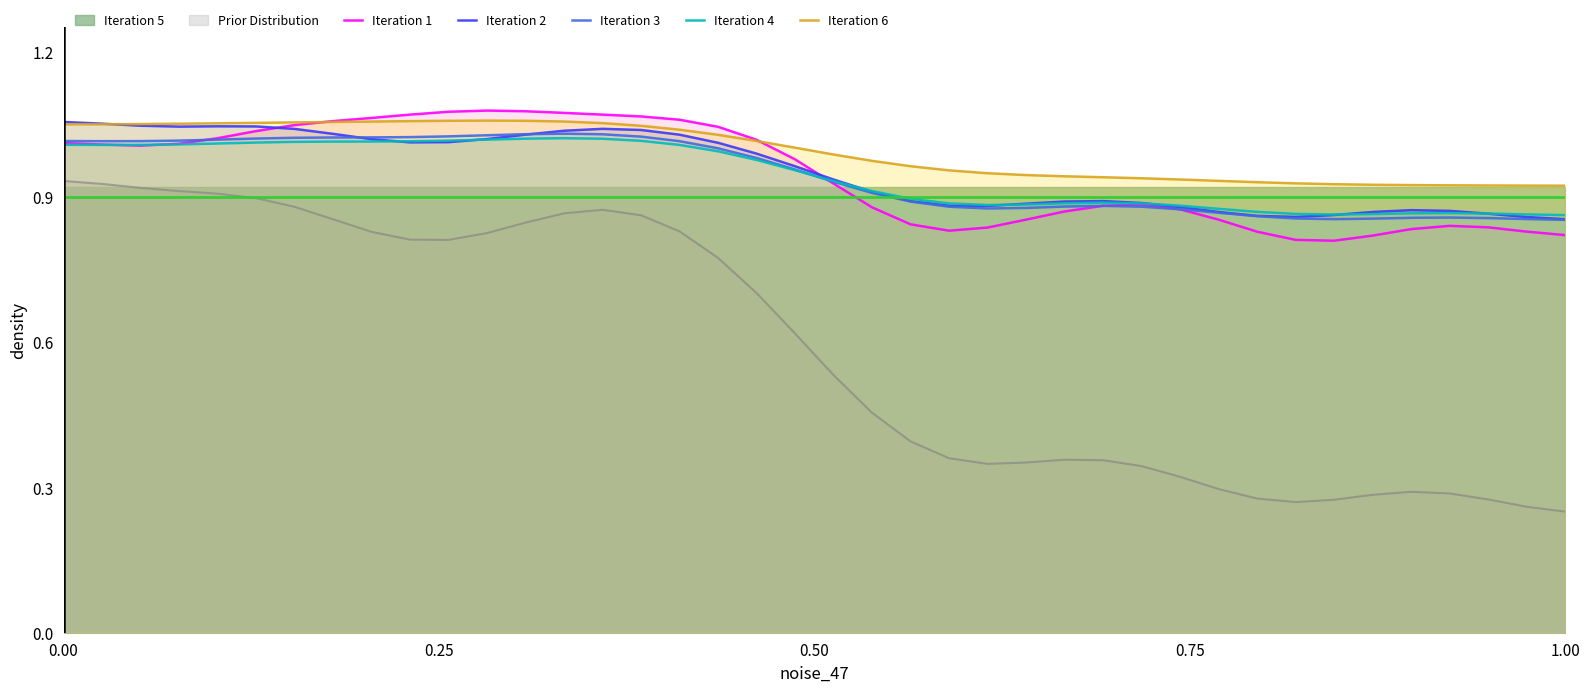

True or false: Iteration 2 and Iteration 6 intersect in this chart.

True